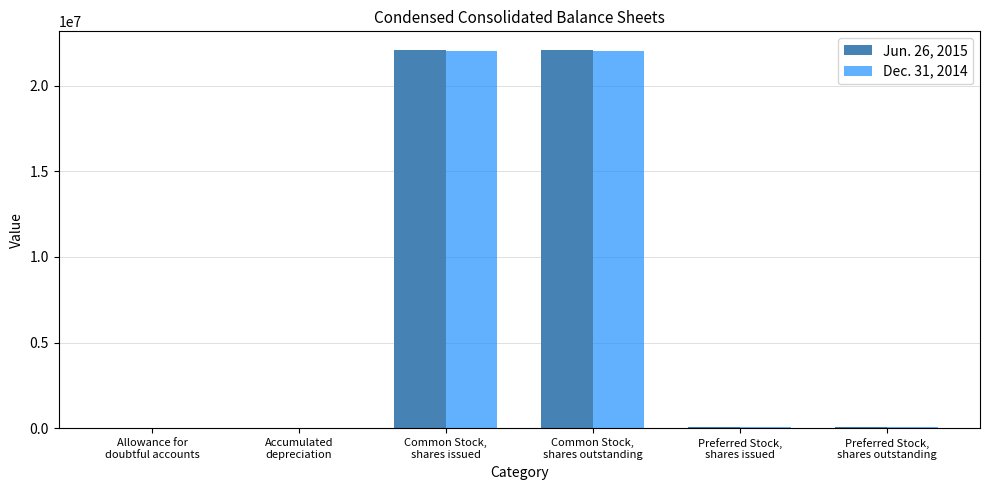

What is the maximum value shown in the chart?

22058399